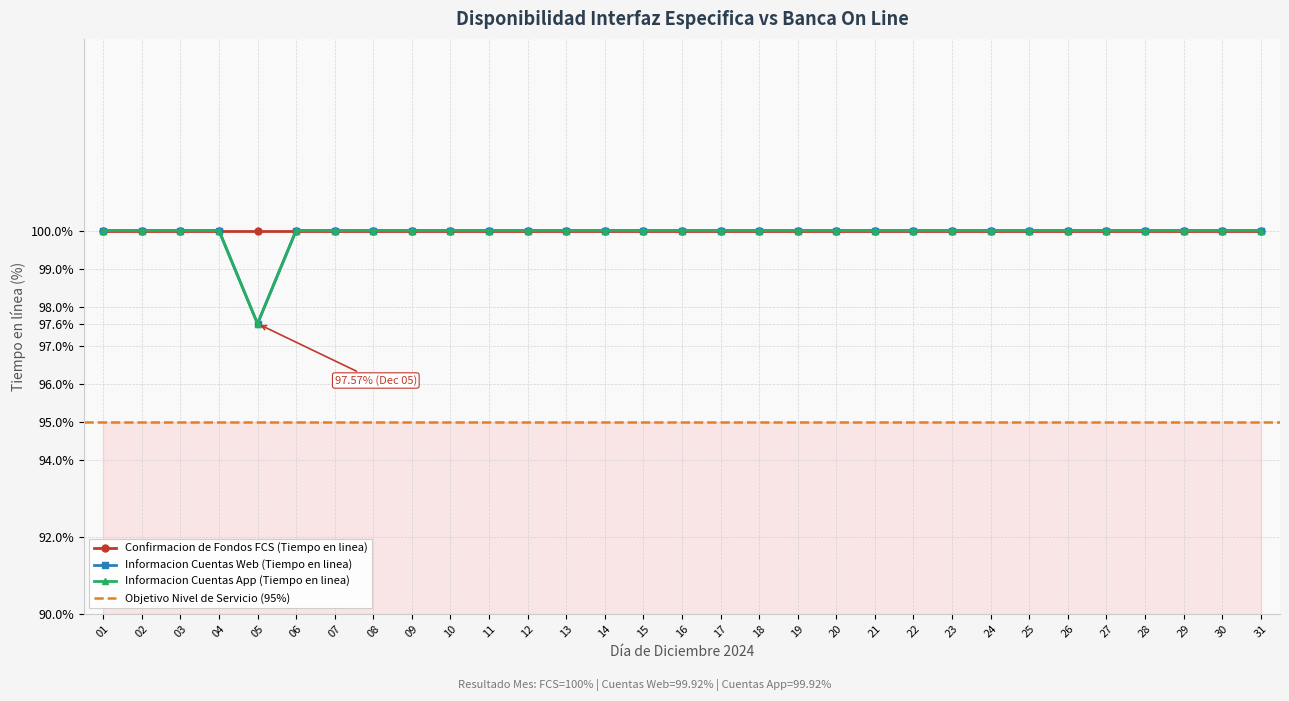

What is the value of the Informacion Cuentas Web (Tiempo en linea) point at the 6th from the left?

100.0